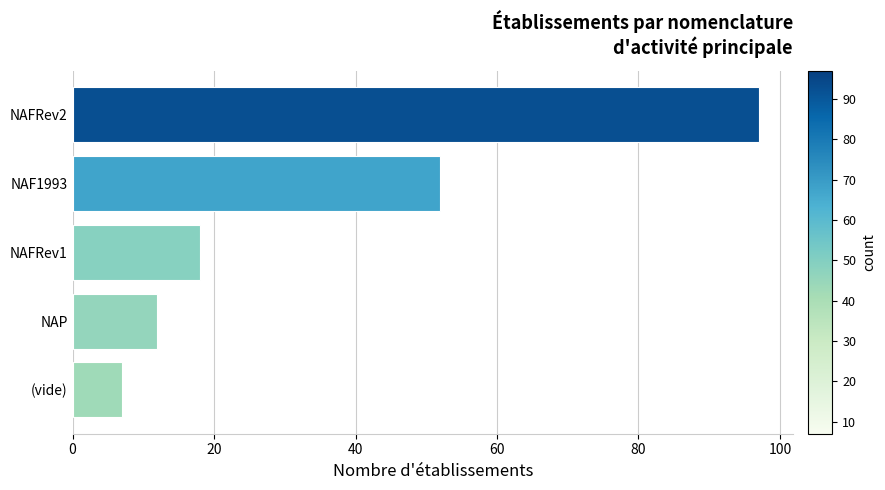

At which label is the value closest to 52?

NAF1993